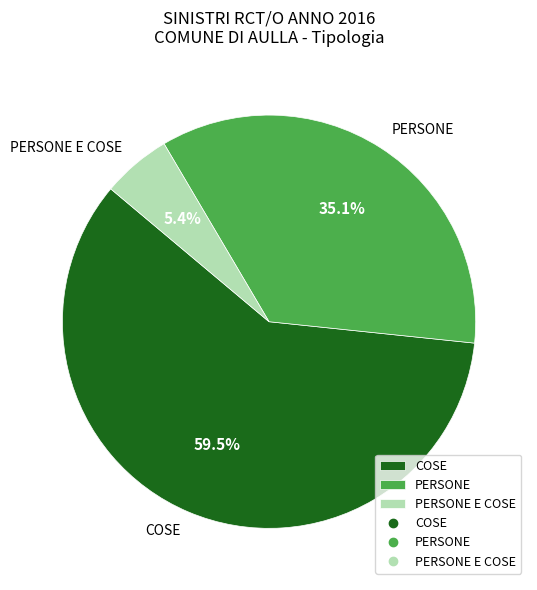

Which category has the biggest portion of the pie?

COSE